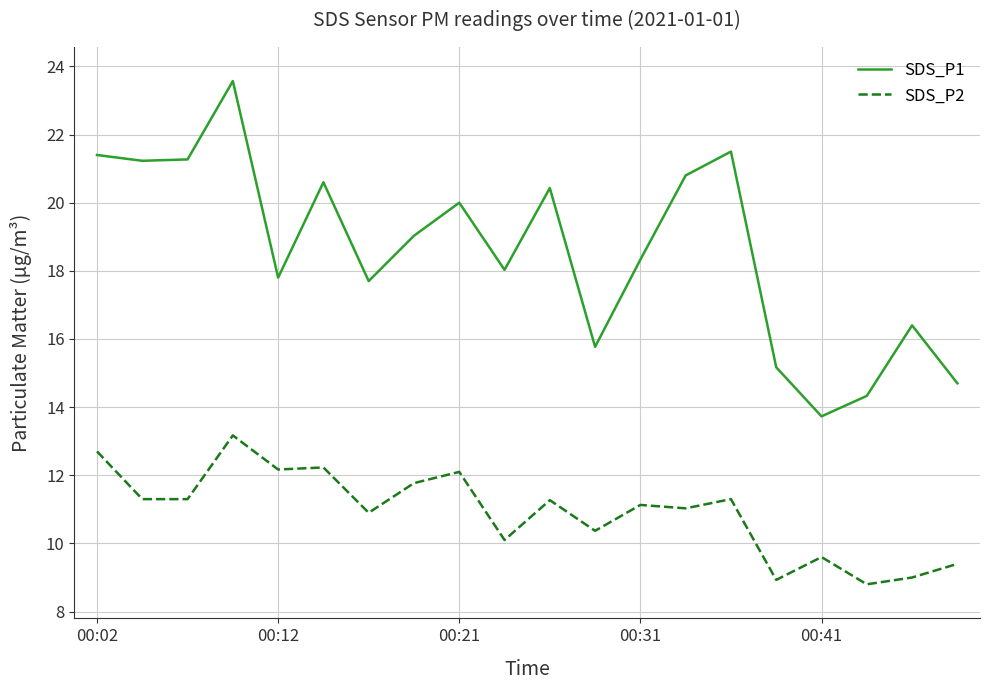

True or false: SDS_P2 has more than 2 points higher than both neighbors.

True